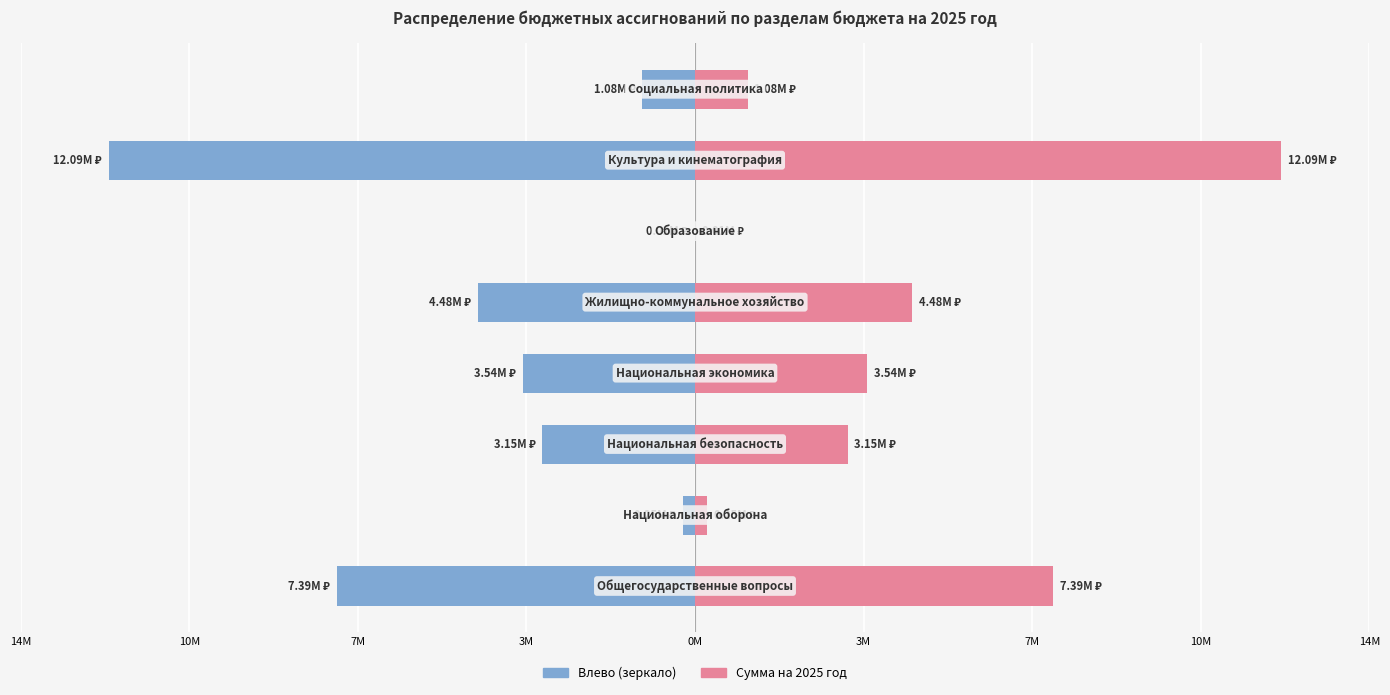

What is the value of the Расходы (влево) bar at the 1st from the left?

-7391281.2